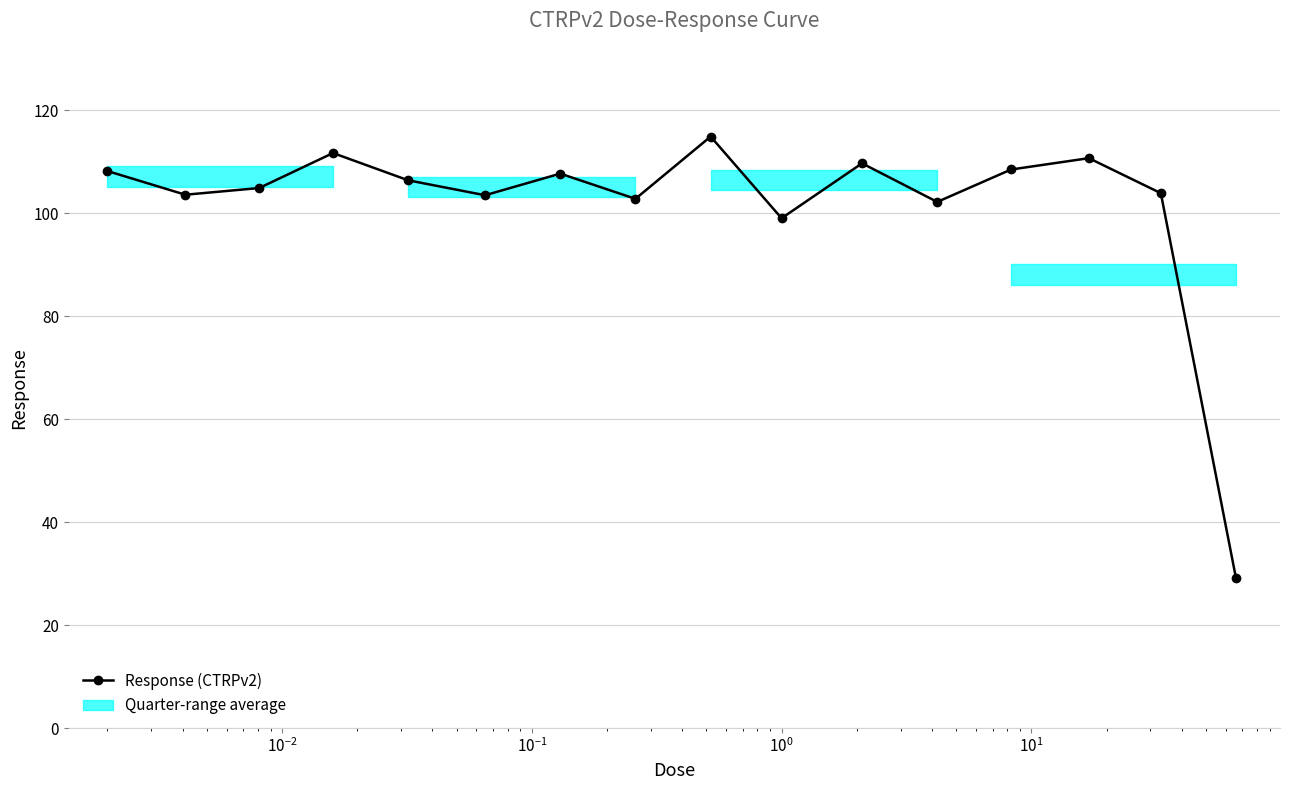

How many points are lower than both their immediate neighbors (excluding endpoints)?

5